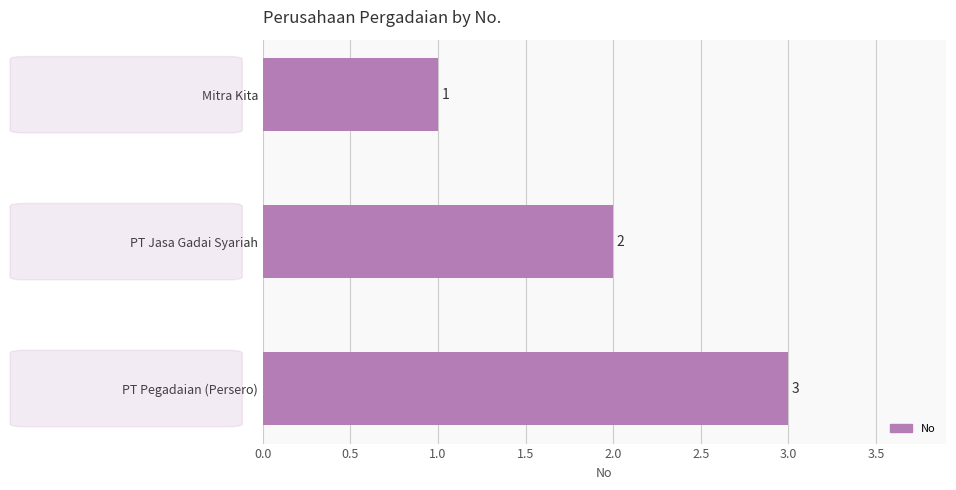

What is the sum of all values?

6